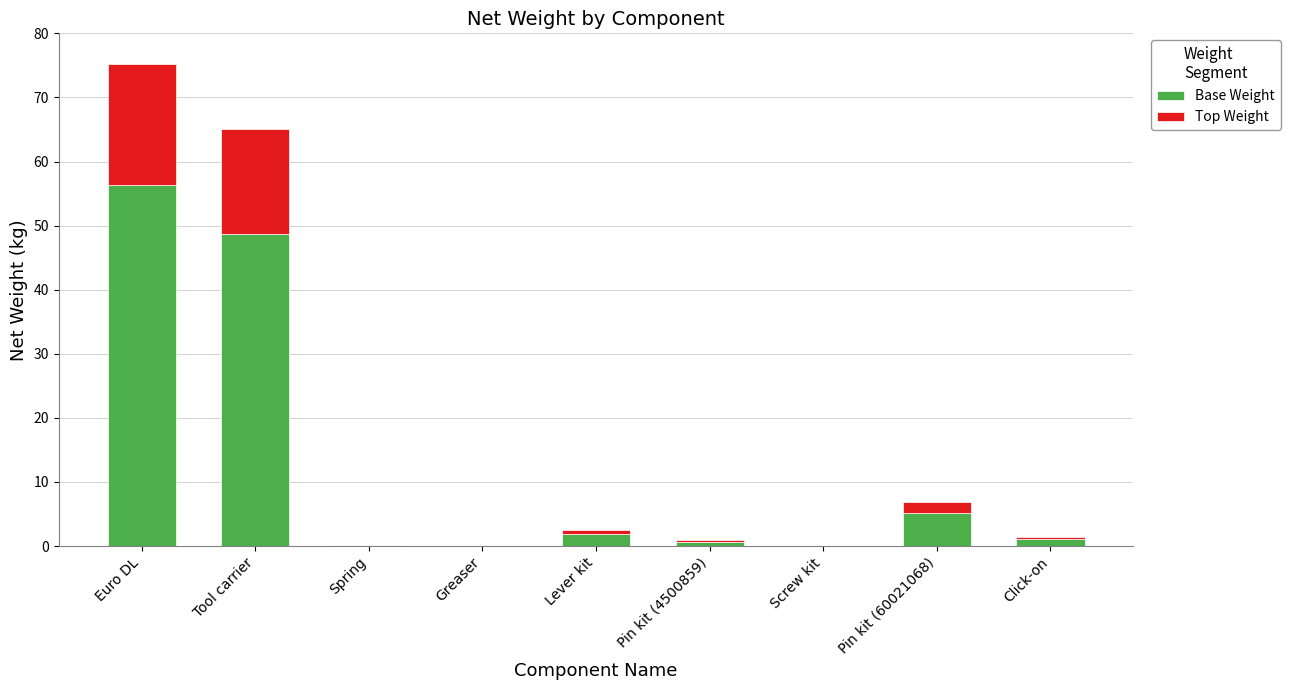

The Base Weight series shows 1.9 at Lever kit. True or false?

True